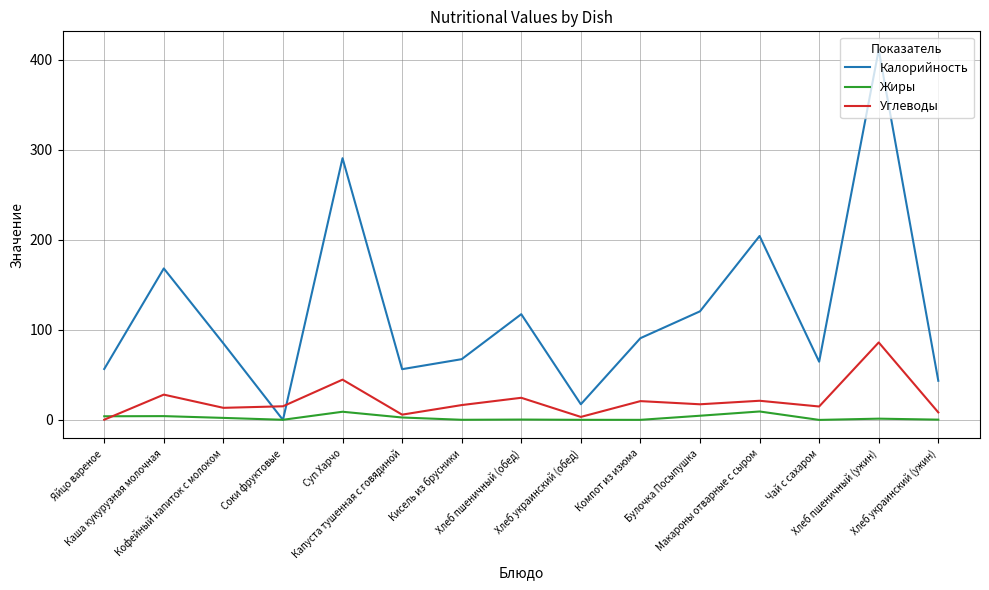

Which series has the widest spread of values?

Калорийность